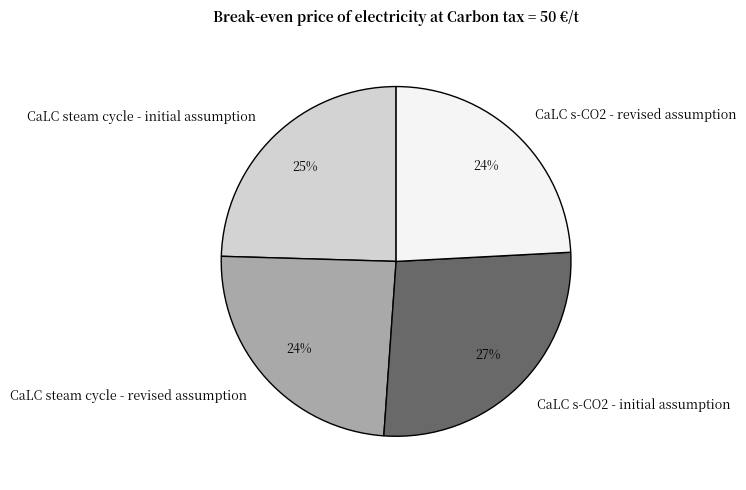

Approximately how many times larger is the value at CaLC s-CO2 - revised assumption compared to CaLC steam cycle - revised assumption?

1.0